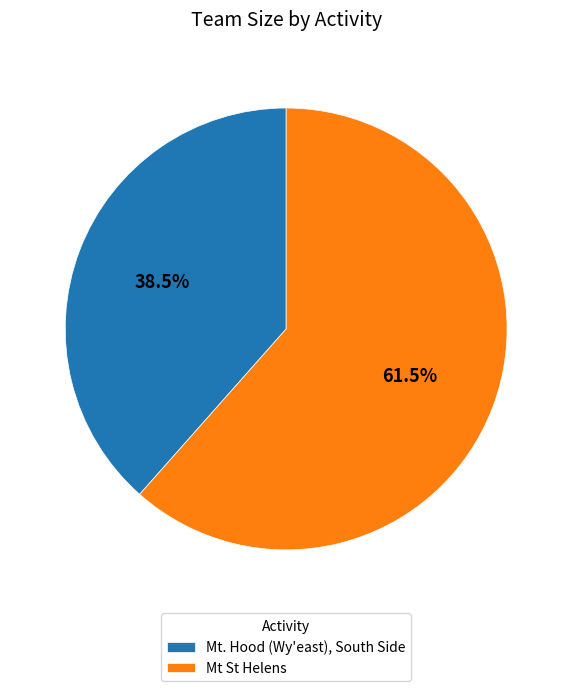

Which category accounts for the majority?

Mt St Helens